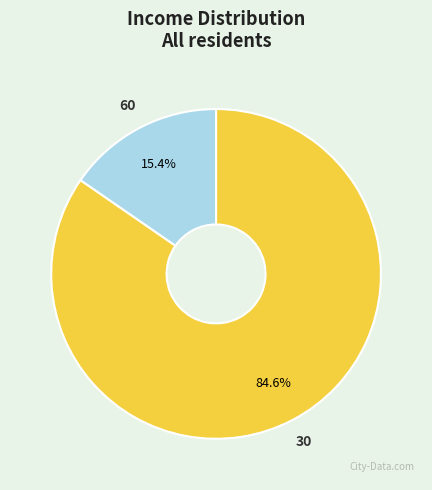

The 30 slice represents 95% of the pie. True or false?

False